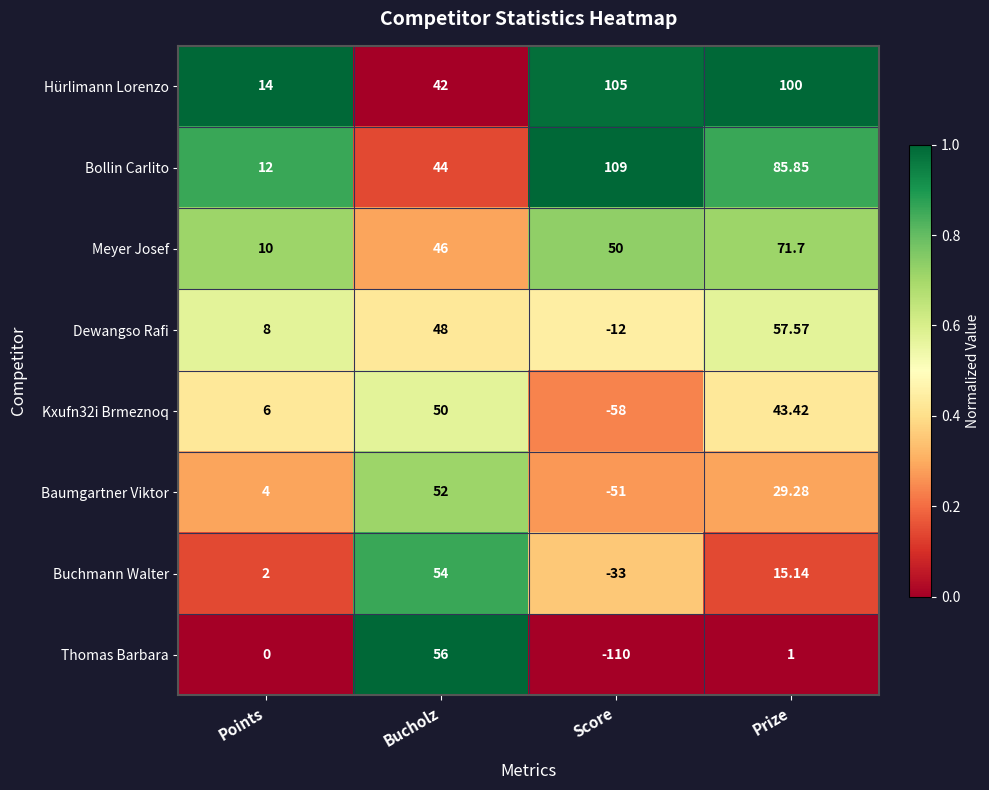

Where does the Buchmann Walter series first go above 15?

Bucholz